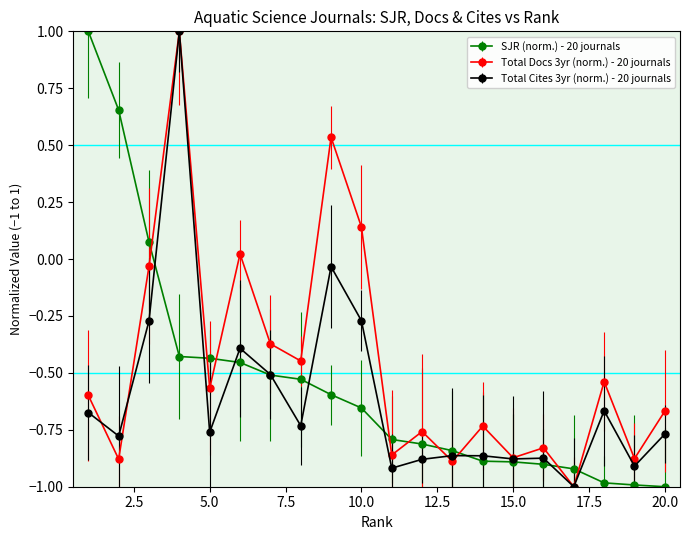

What is the highest value of the SJR (norm.) - 20 journals series?

1.0